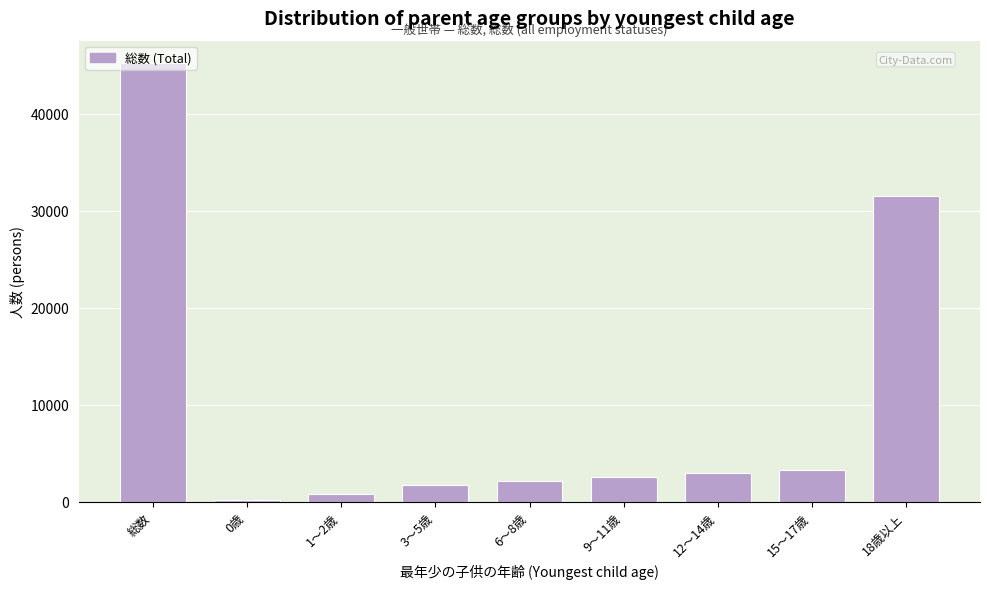

What is the ratio of the value at 6～8歳 to the value at 9～11歳?

0.8